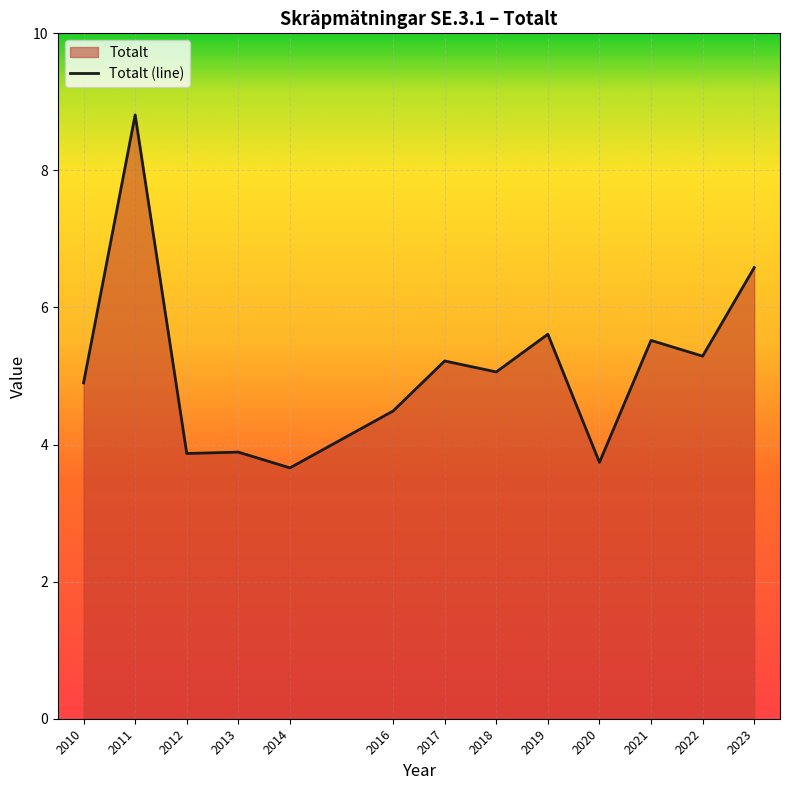

How many interior local valleys (lower than both neighbors) does the data have?

5